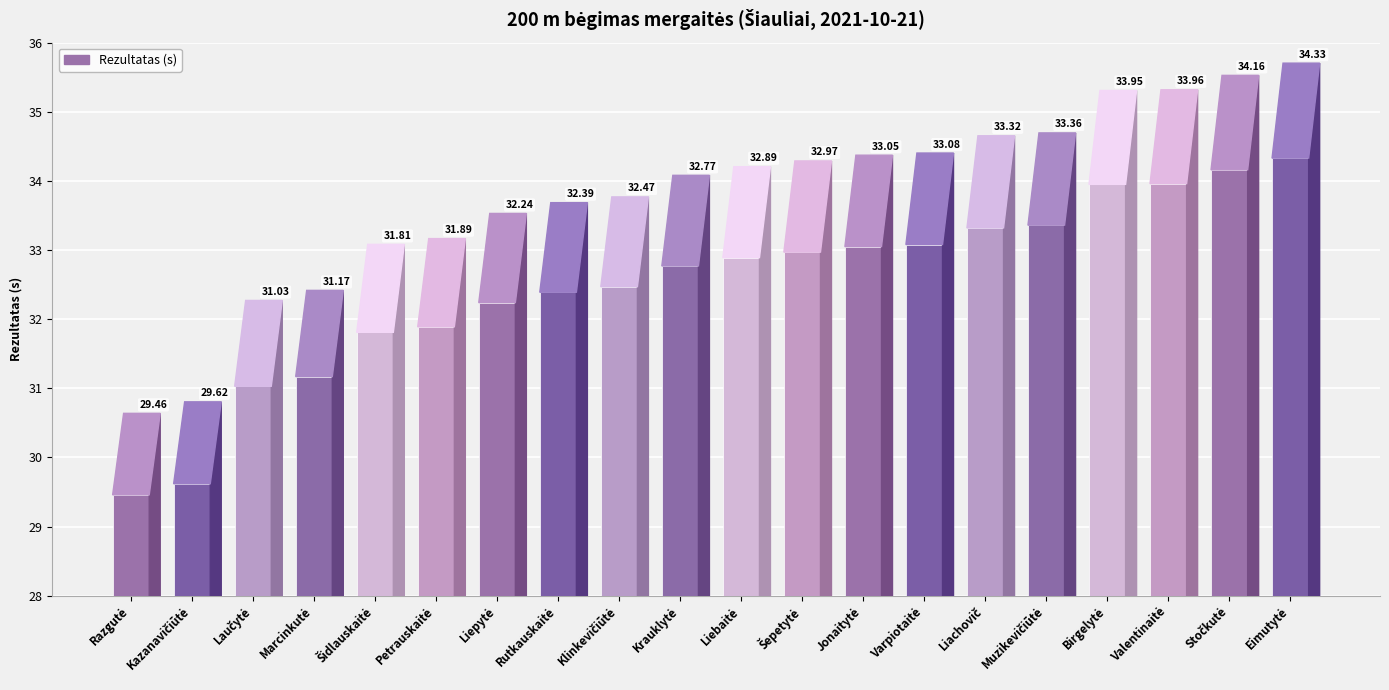

What is the maximum value shown in the chart?

34.3